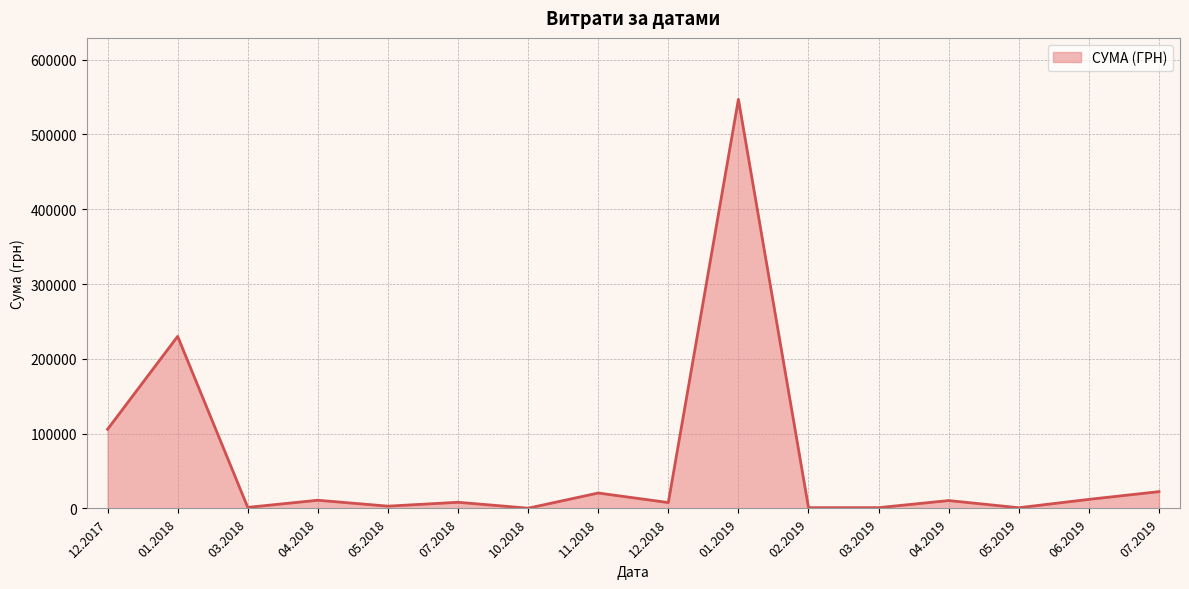

Is it true that the value at 01.2018 is 412068.0?

False